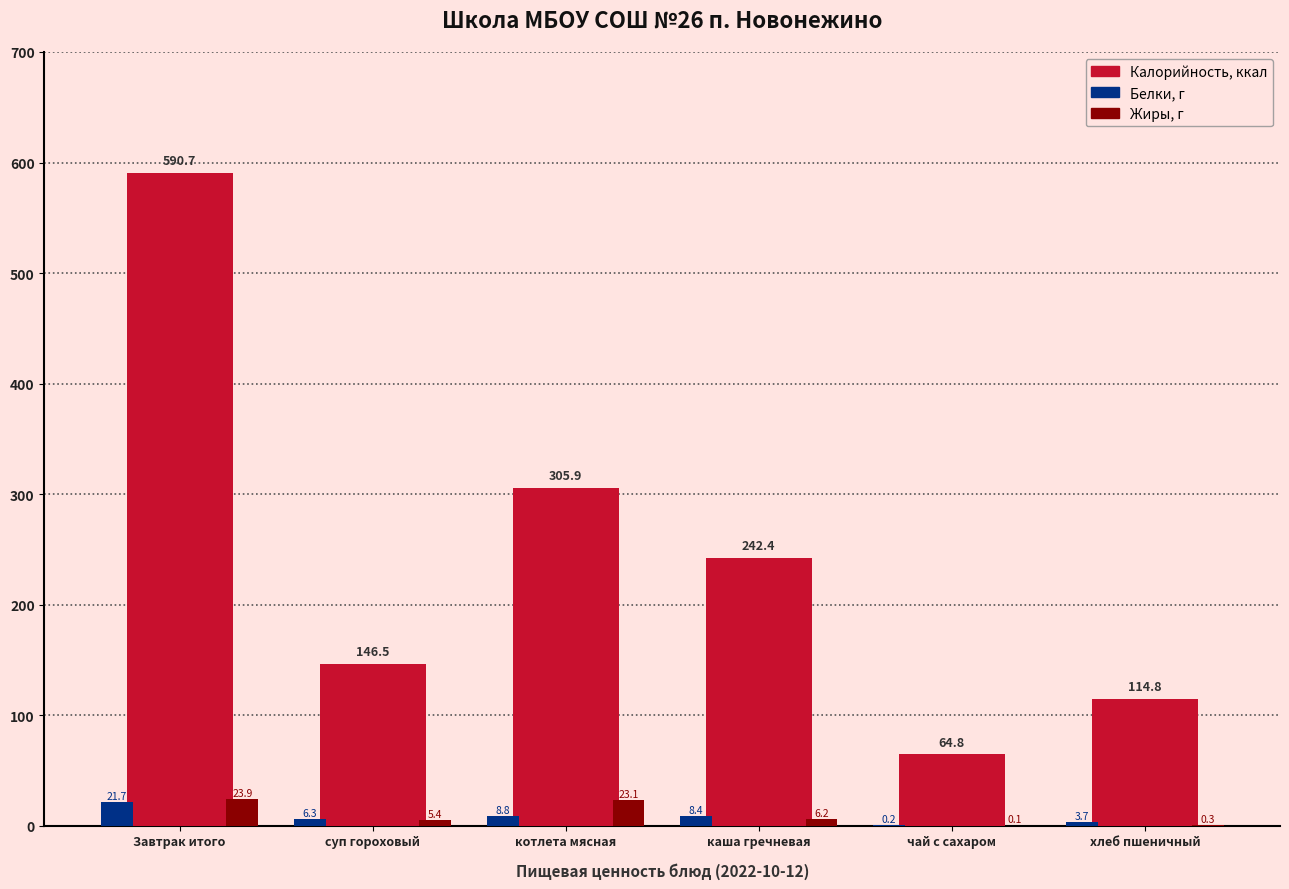

Which label corresponds to the largest value in the chart?

Завтрак итого